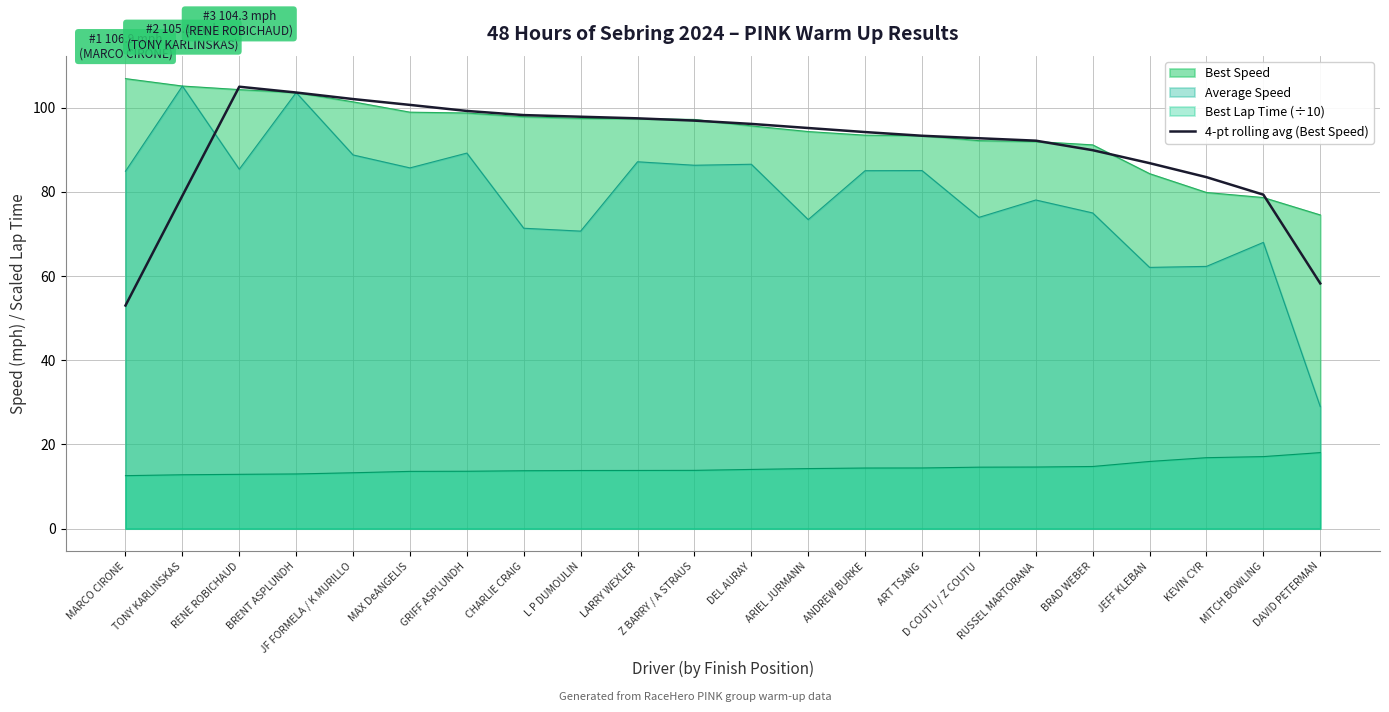

How many categories are shown in the chart?

22